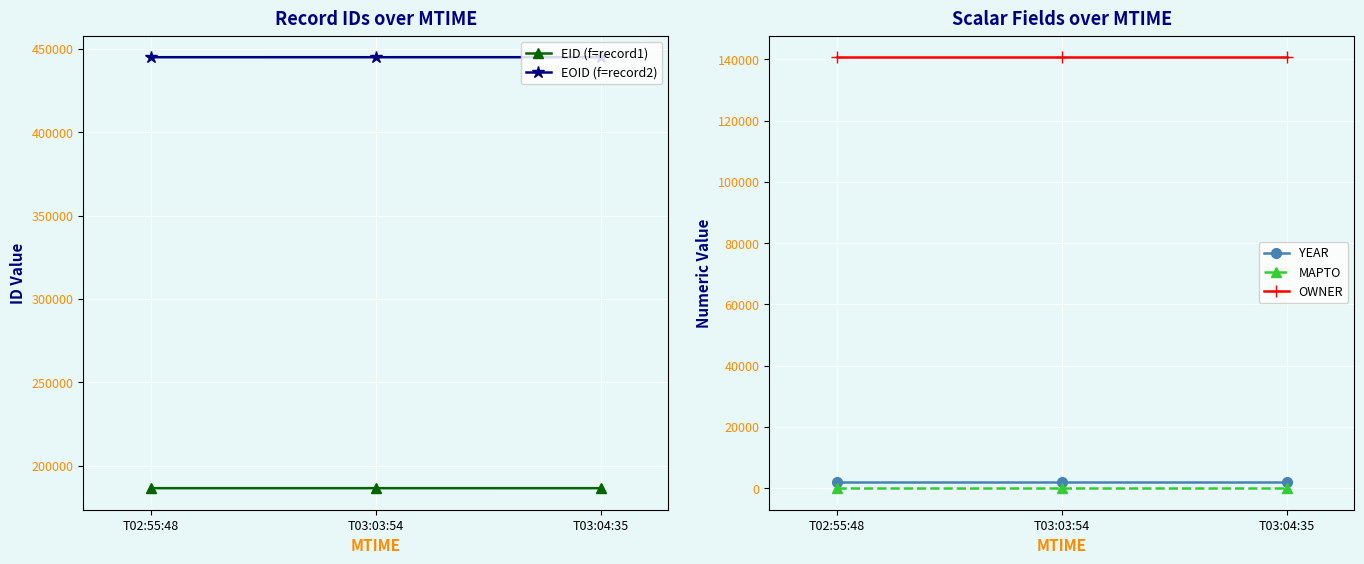

Which series has the largest total across all categories?

EOID (f=record2)